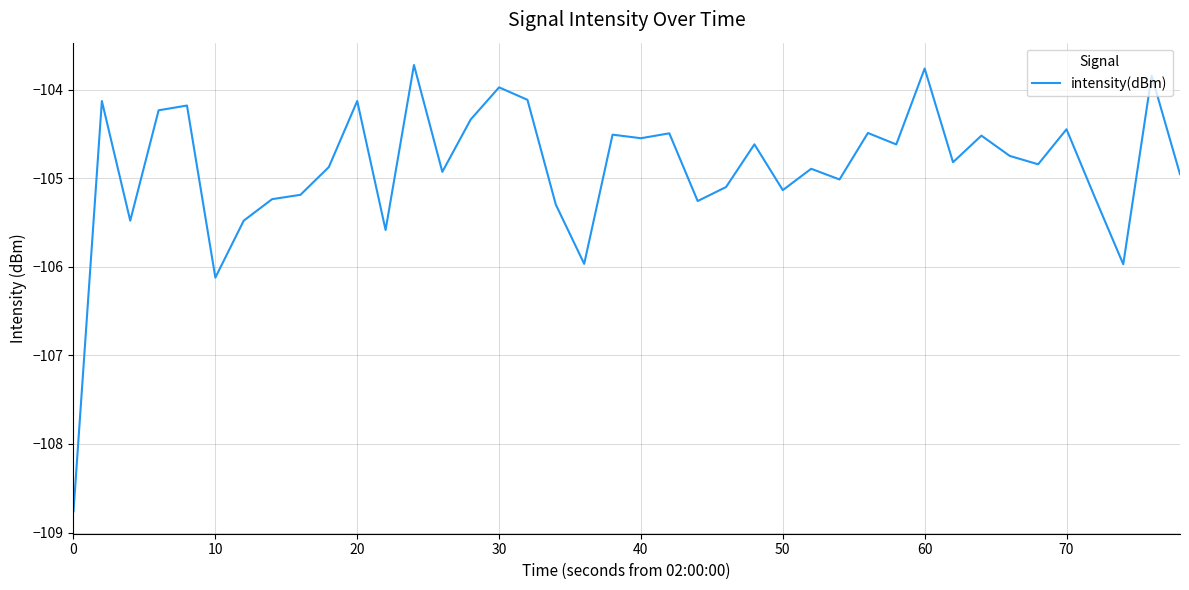

What is the minimum value shown in the chart?

-108.8